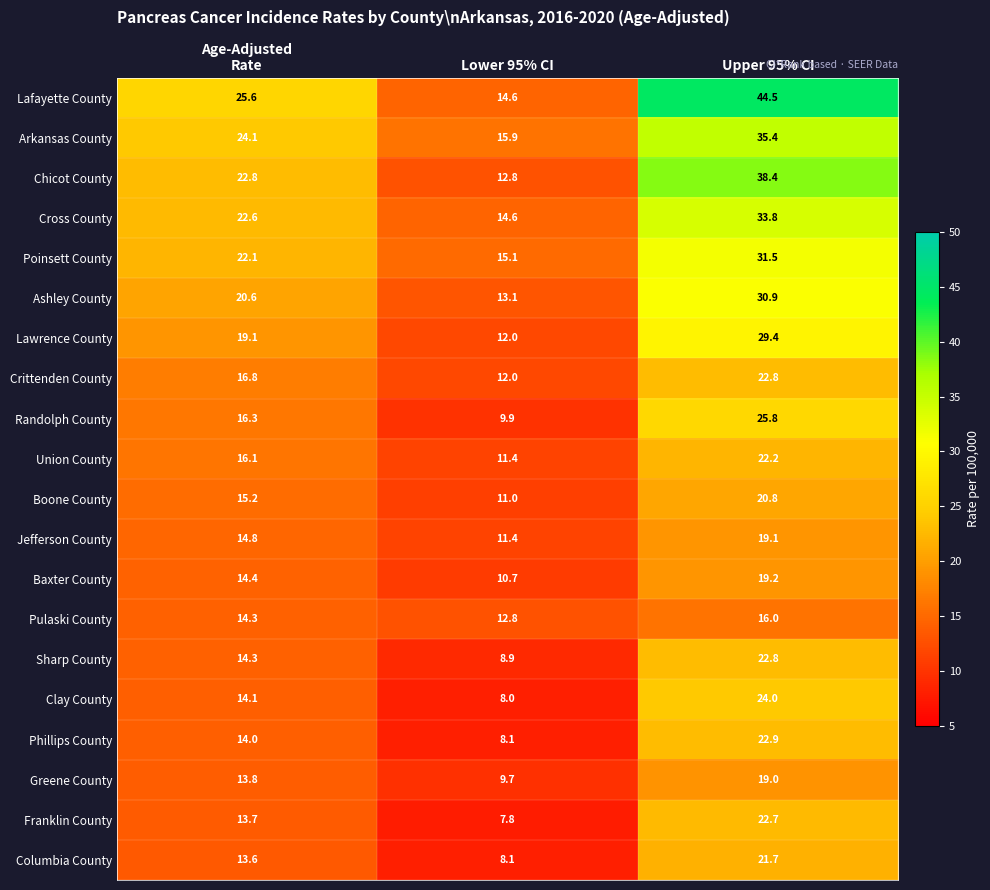

What is the greatest value displayed?

44.5